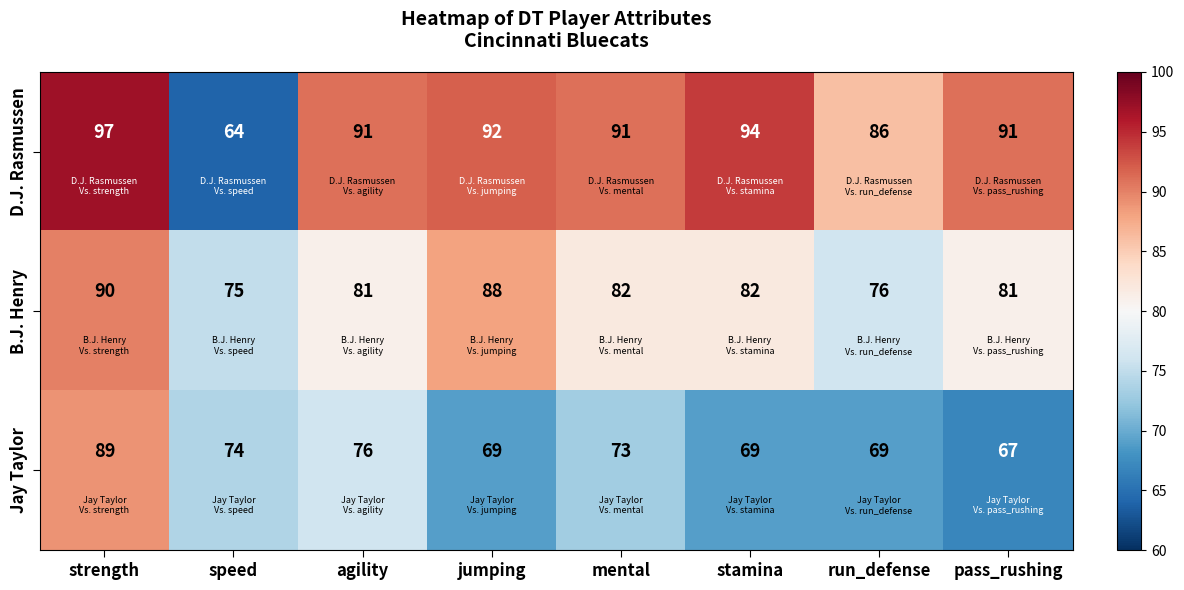

Rank the series at pass_rushing from highest to lowest value.

D.J. Rasmussen, B.J. Henry, Jay Taylor